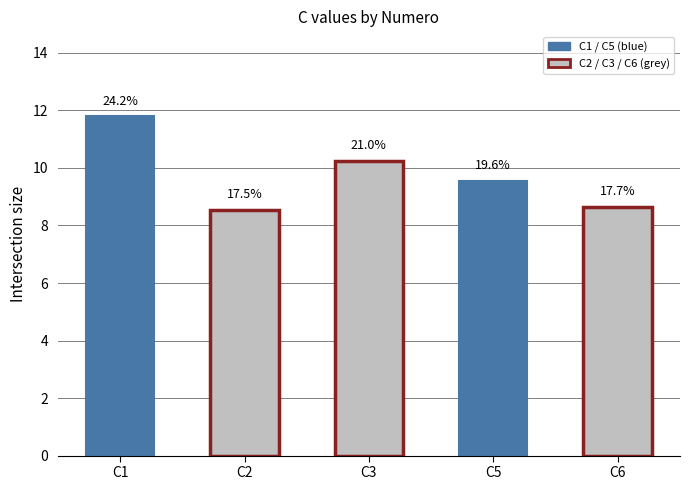

What is the difference between the maximum and second lowest values?

3.2